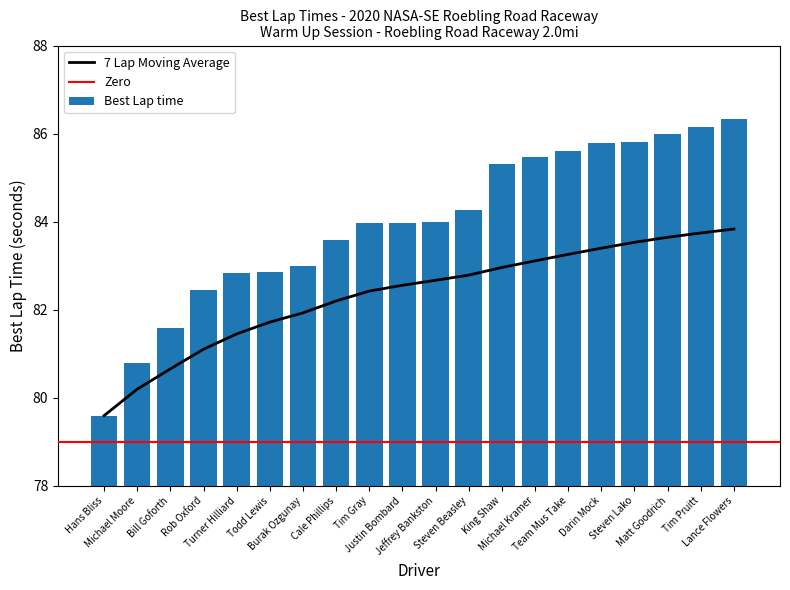

What is the label of the 4th bar from the left?

Rob Oxford